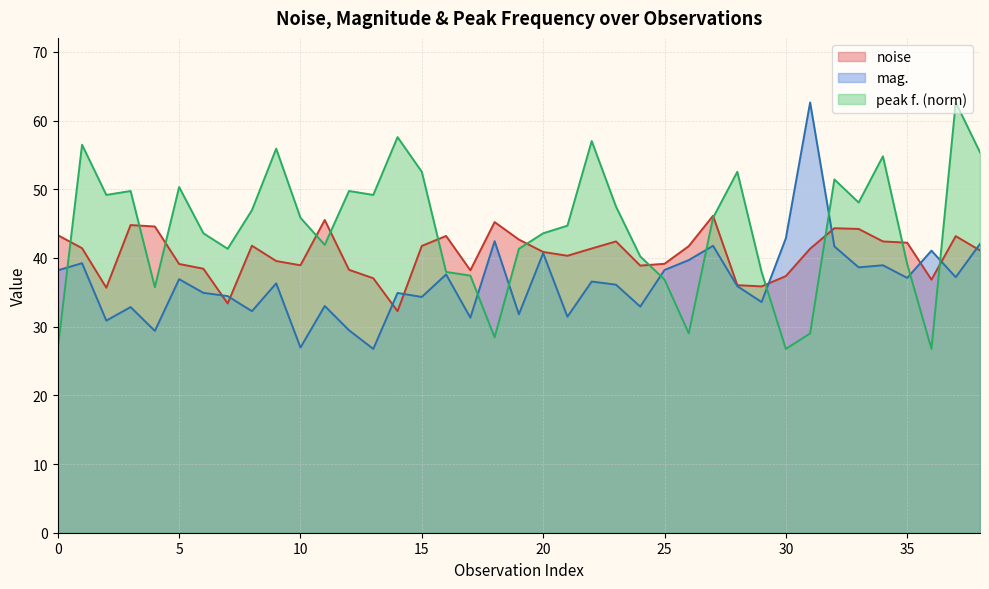

What is the label of the 30th point from the right?

9